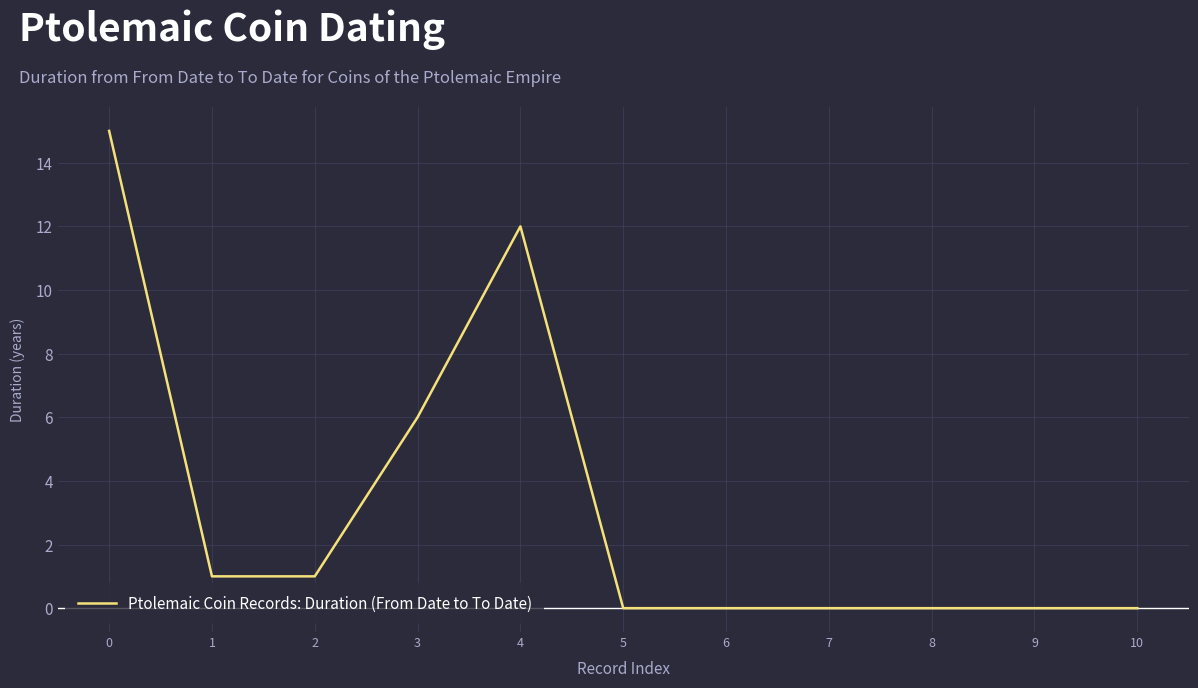

Is it true that the value at 4 is 6?

False